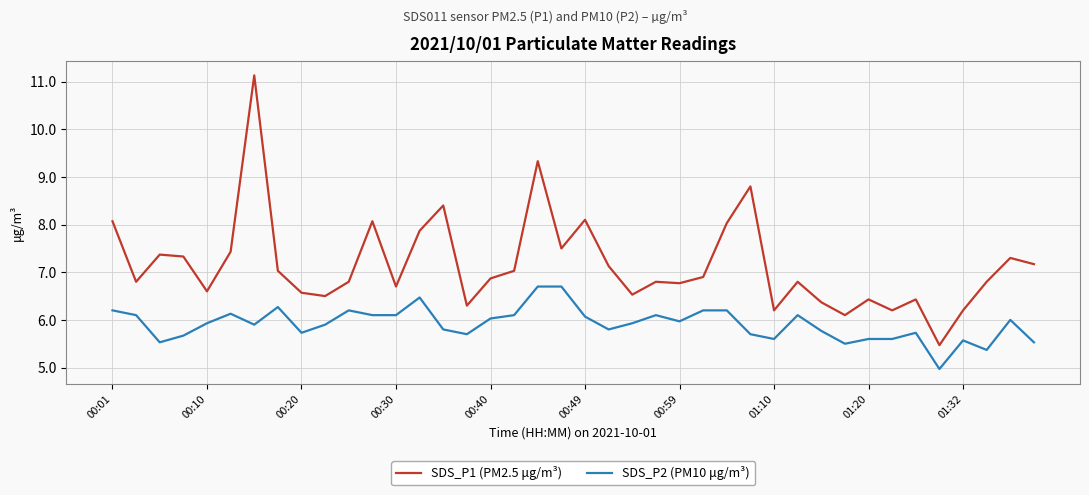

Which series has the largest range (max minus min)?

SDS_P1 (PM2.5 μg/m³)